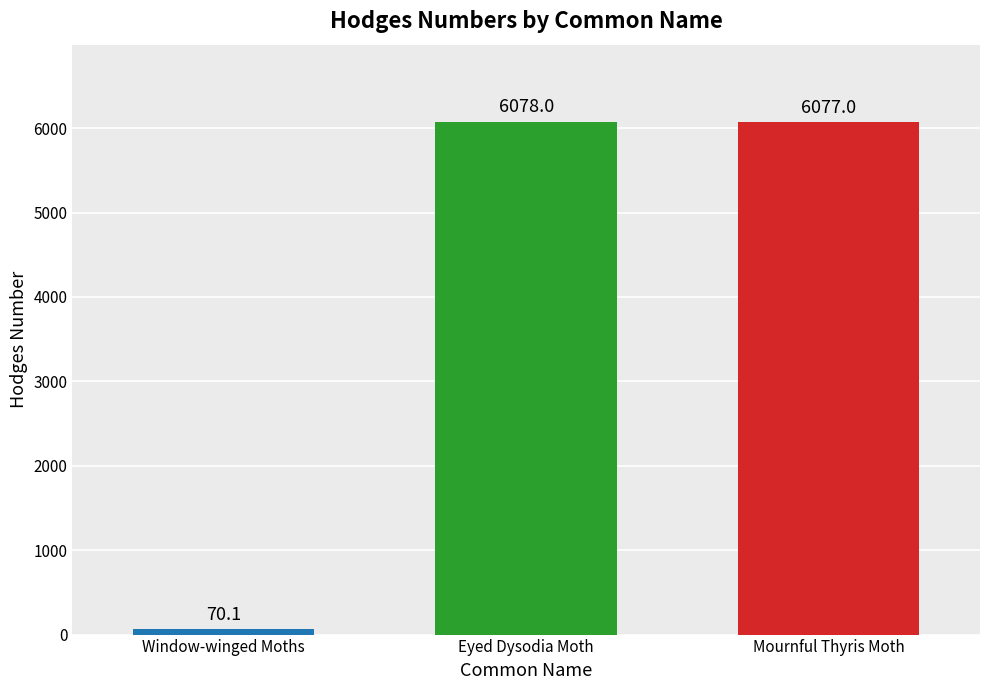

Read the value at Mournful Thyris Moth.

6077.0